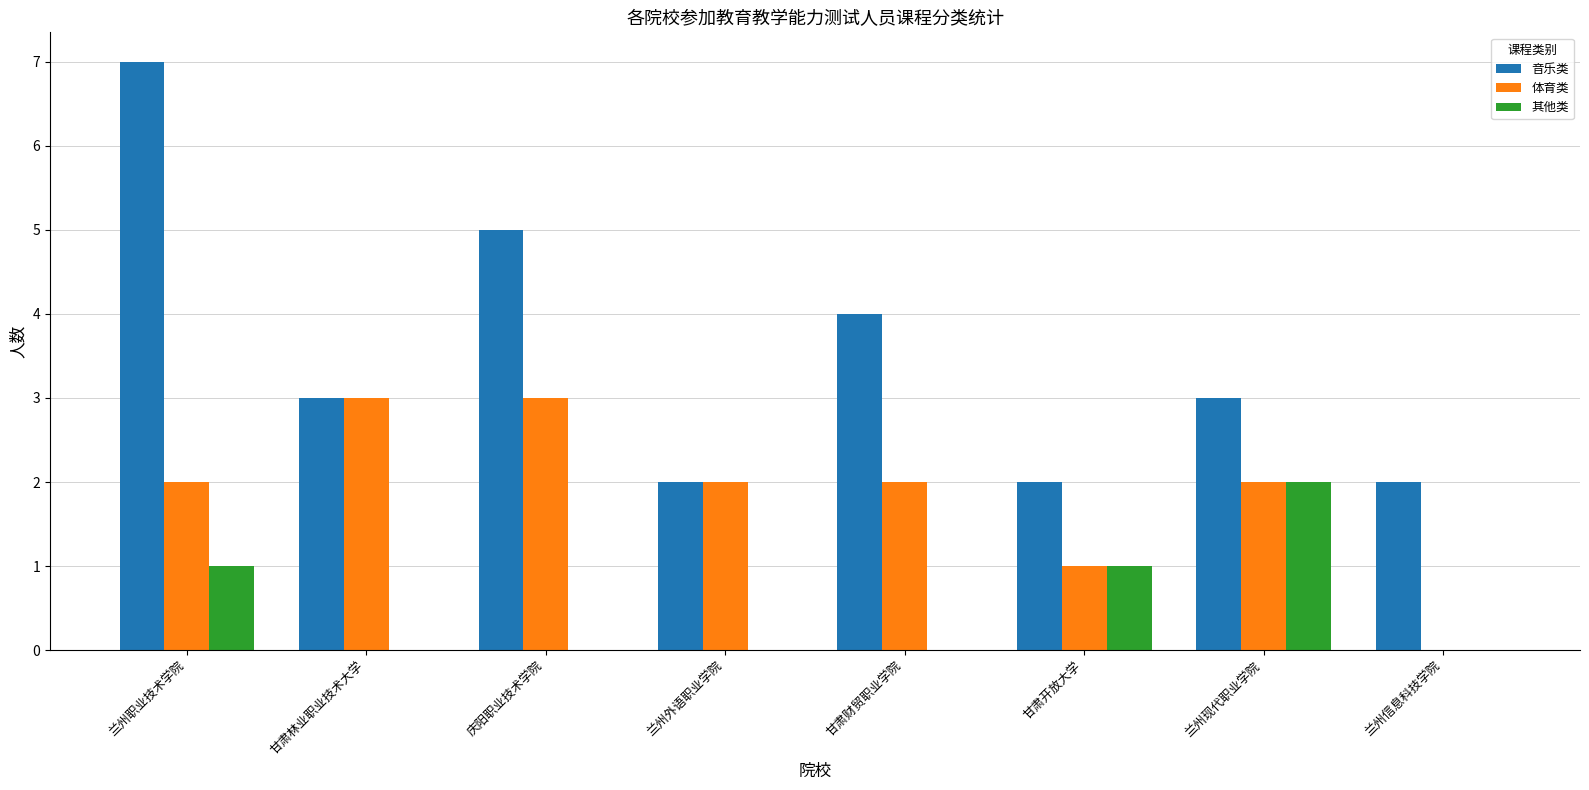

Reading left to right, extract all data points from this chart.

音乐类: 7	3	5	2	4	2	3	2
体育类: 2	3	3	2	2	1	2	0
其他类: 1	0	0	0	0	1	2	0